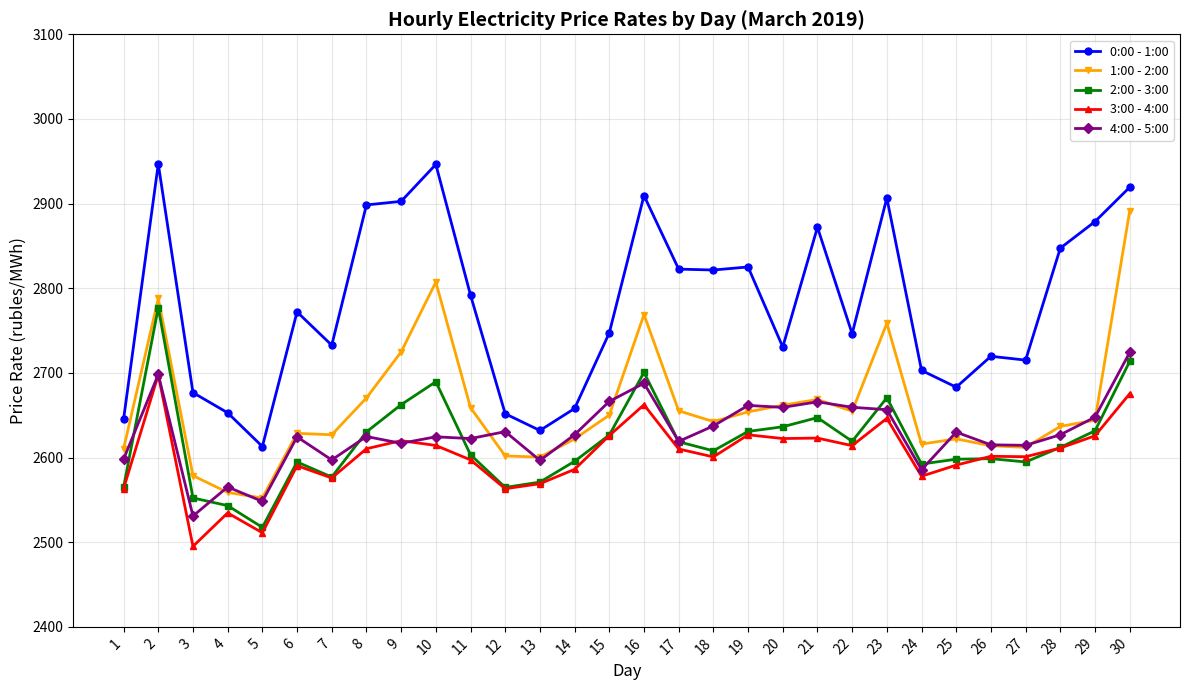

What is the minimum value shown in the chart?

2495.1